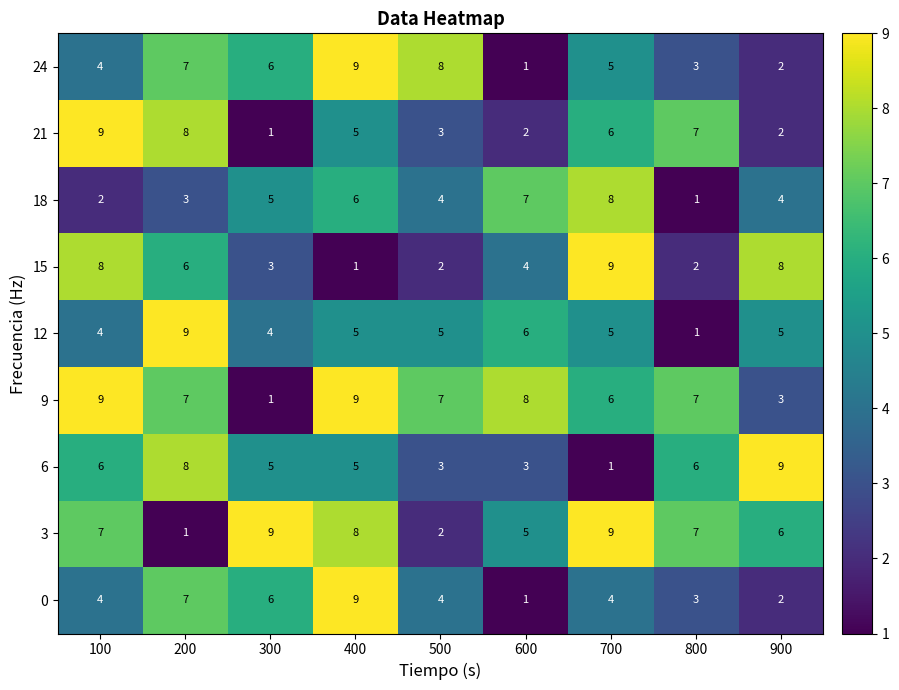

What is the maximum value shown in the chart?

9